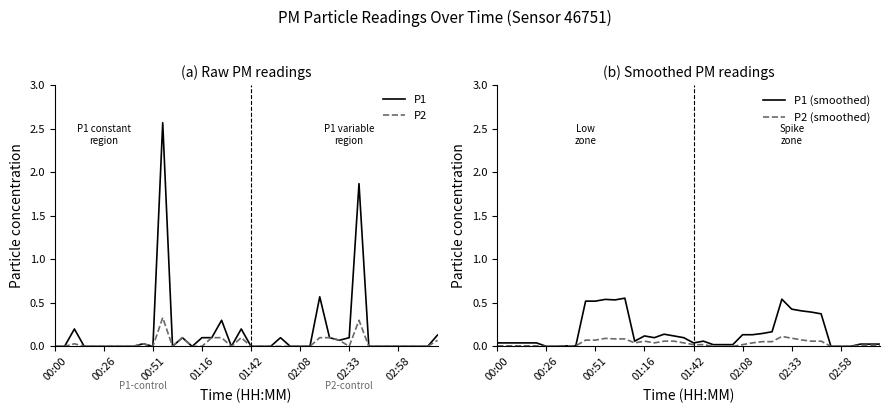

What is the value of the P2 (smoothed) point at the 29th from the left?

0.1